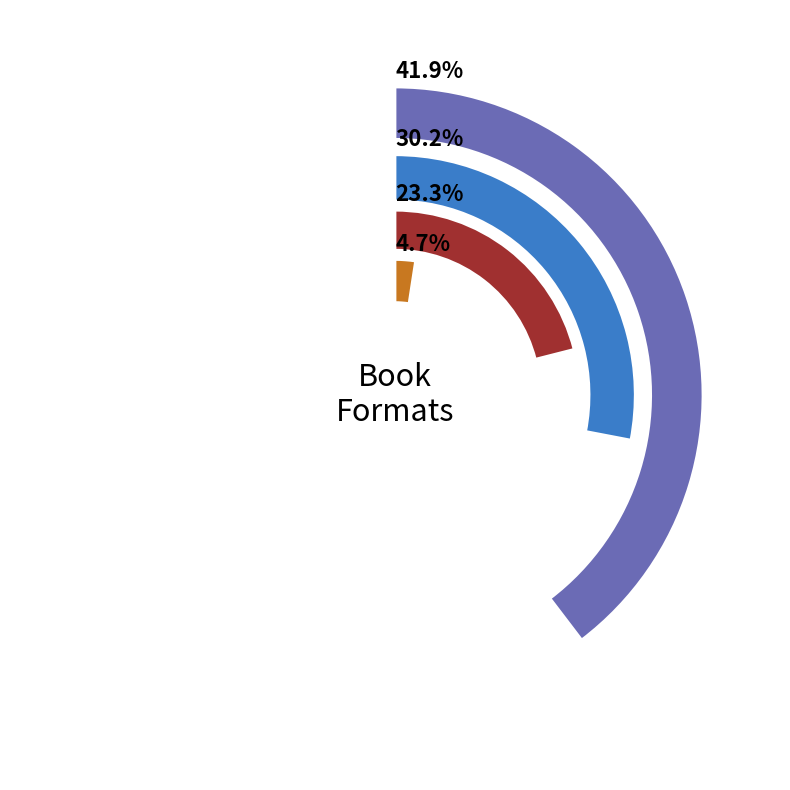

To the nearest percent, what is the average slice percentage?

25%